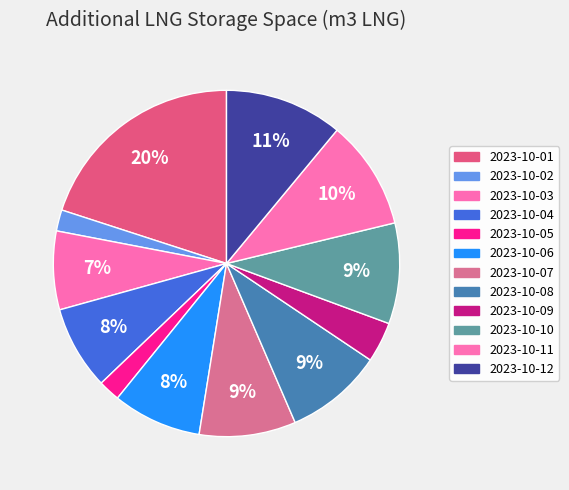

Which slice is the largest?

2023-10-01